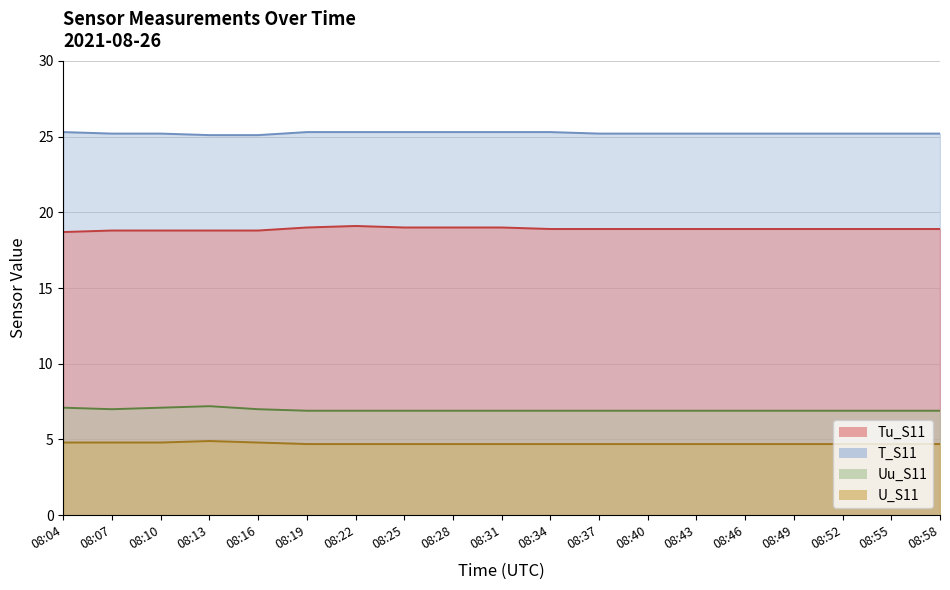

True or false: Tu_S11 has more than 0 interior local peaks.

True